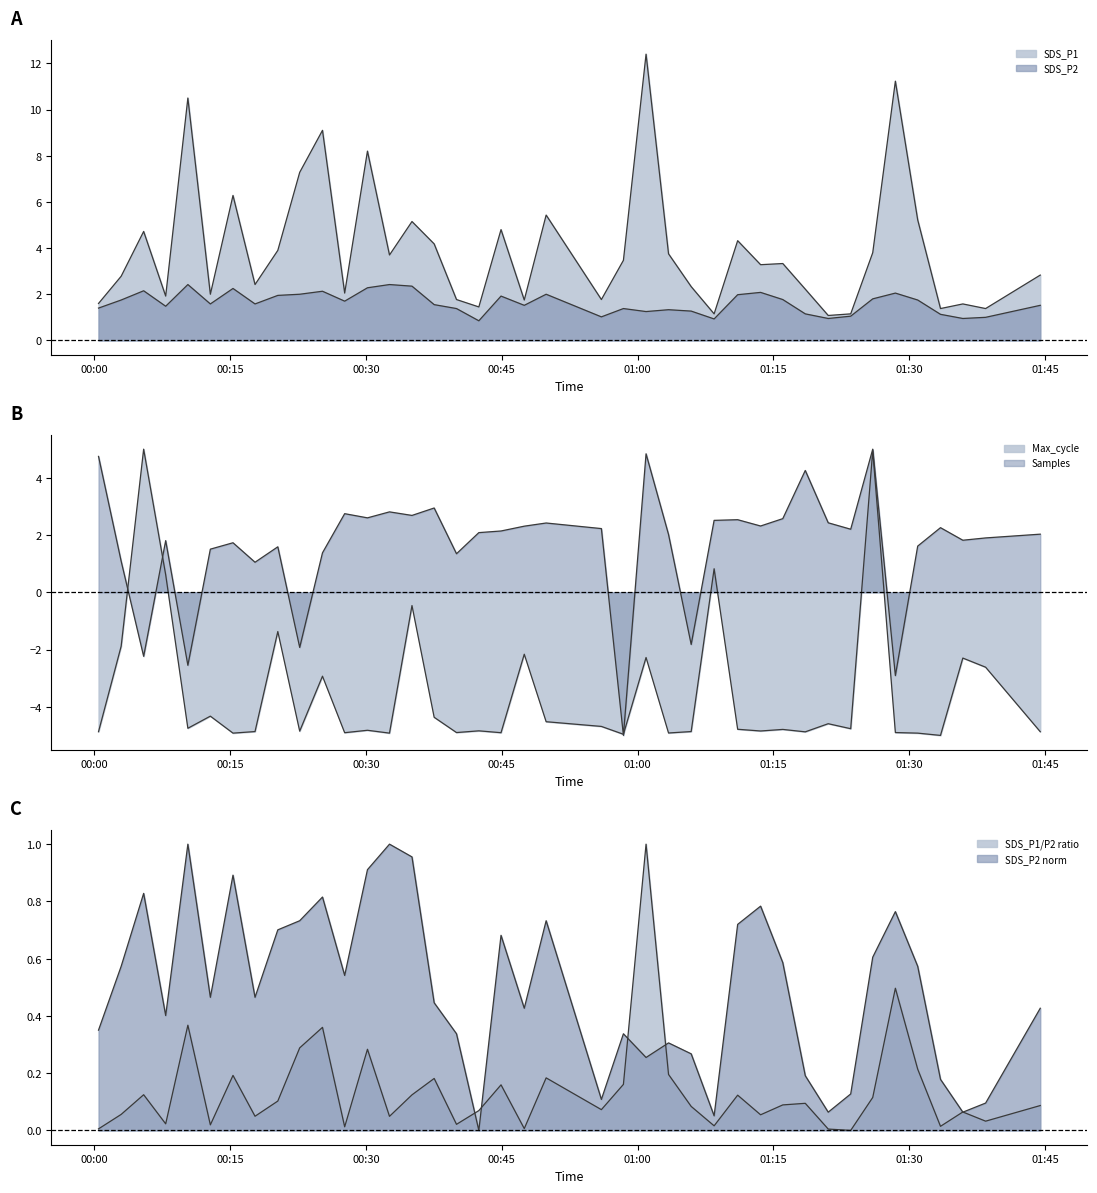

At how many categories does at least one series exceed 4?

17